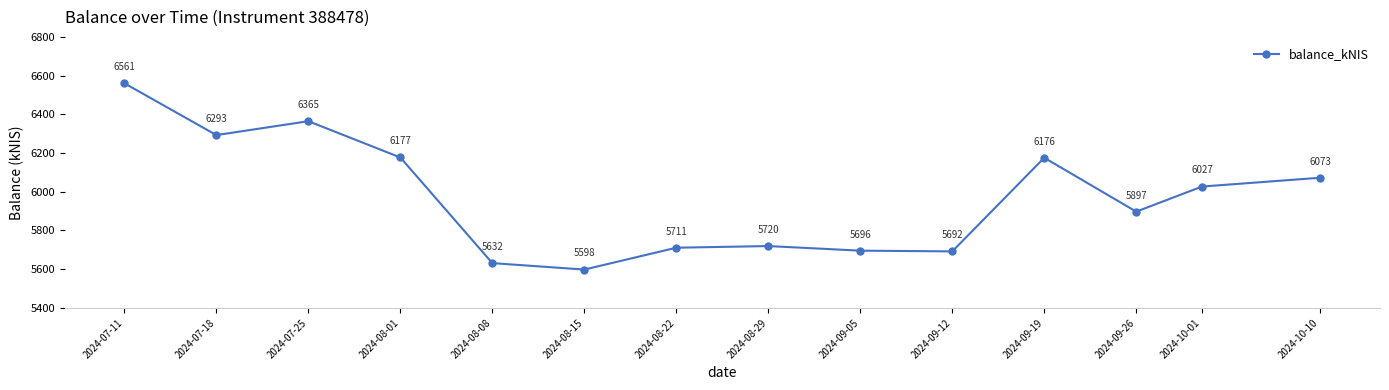

List the labels in order of value, largest first.

2024-07-11, 2024-07-25, 2024-07-18, 2024-08-01, 2024-09-19, 2024-10-10, 2024-10-01, 2024-09-26, 2024-08-29, 2024-08-22, 2024-09-05, 2024-09-12, 2024-08-08, 2024-08-15